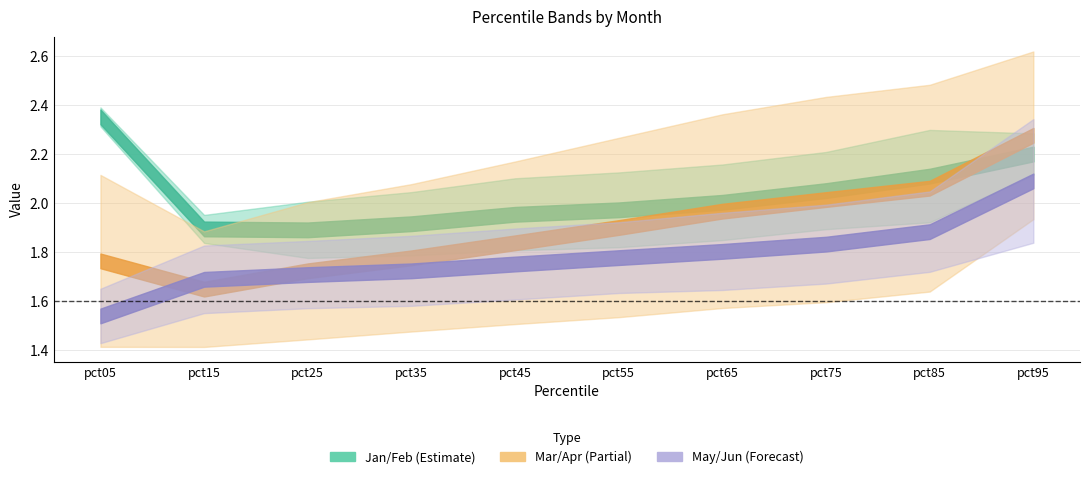

The value of Mar at pct05 is 3.6. True or false?

False